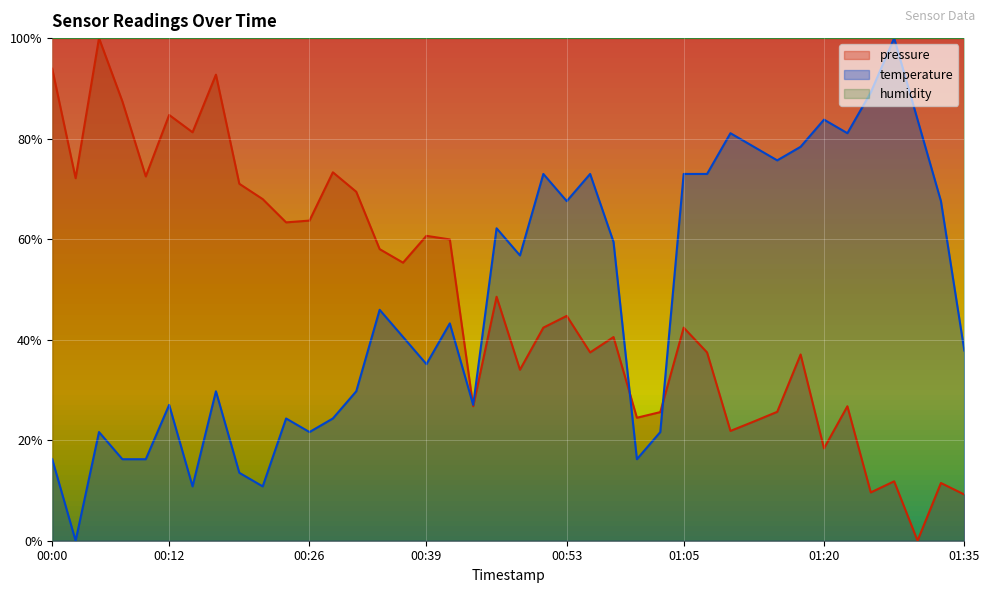

Reading left to right, extract all data points from this chart.

pressure: 00:00=93.9	00:02=72.1	00:05=100.0	00:07=87.4	00:09=72.5	00:12=84.7	00:14=81.3	00:17=92.7	00:19=71.0	00:22=68.0	00:24=63.3	00:26=63.7	00:29=73.3	00:31=69.4	00:34=58.0	00:36=55.3	00:39=60.7	00:41=59.9	00:43=26.8	00:46=48.5	00:48=34.0	00:51=42.4	00:53=44.7	00:56=37.5	00:58=40.5	01:00=24.5	01:03=25.6	01:05=42.4	01:08=37.5	01:10=21.8	01:13=23.7	01:15=25.6	01:18=37.1	01:20=18.4	01:23=26.8	01:25=9.6	01:28=11.8	01:30=0.0	01:33=11.5	01:35=9.2
temperature: 00:00=16.2	00:02=0.0	00:05=21.6	00:07=16.2	00:09=16.2	00:12=27.0	00:14=10.8	00:17=29.7	00:19=13.5	00:22=10.8	00:24=24.3	00:26=21.6	00:29=24.3	00:31=29.7	00:34=45.9	00:36=40.5	00:39=35.1	00:41=43.2	00:43=27.0	00:46=62.2	00:48=56.8	00:51=73.0	00:53=67.6	00:56=73.0	00:58=59.5	01:00=16.2	01:03=21.6	01:05=73.0	01:08=73.0	01:10=81.1	01:13=78.4	01:15=75.7	01:18=78.4	01:20=83.8	01:23=81.1	01:25=89.2	01:28=100.0	01:30=83.8	01:33=67.6	01:35=37.8